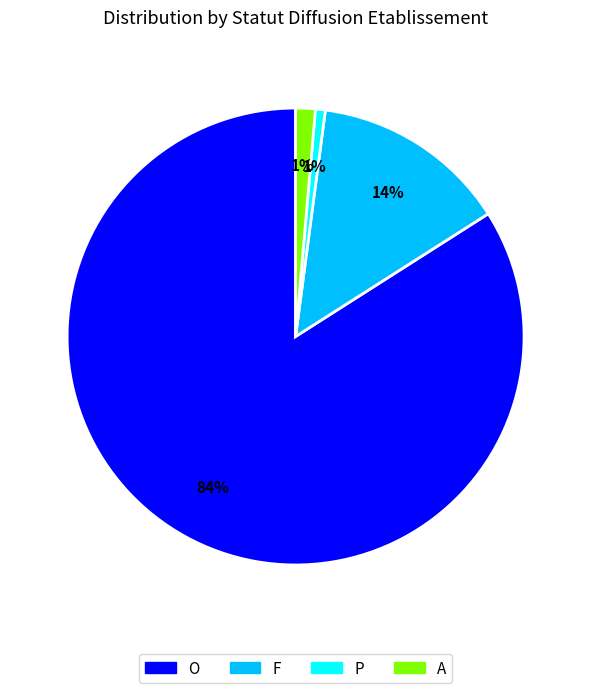

What percentage is the P slice, to the nearest percent?

1%